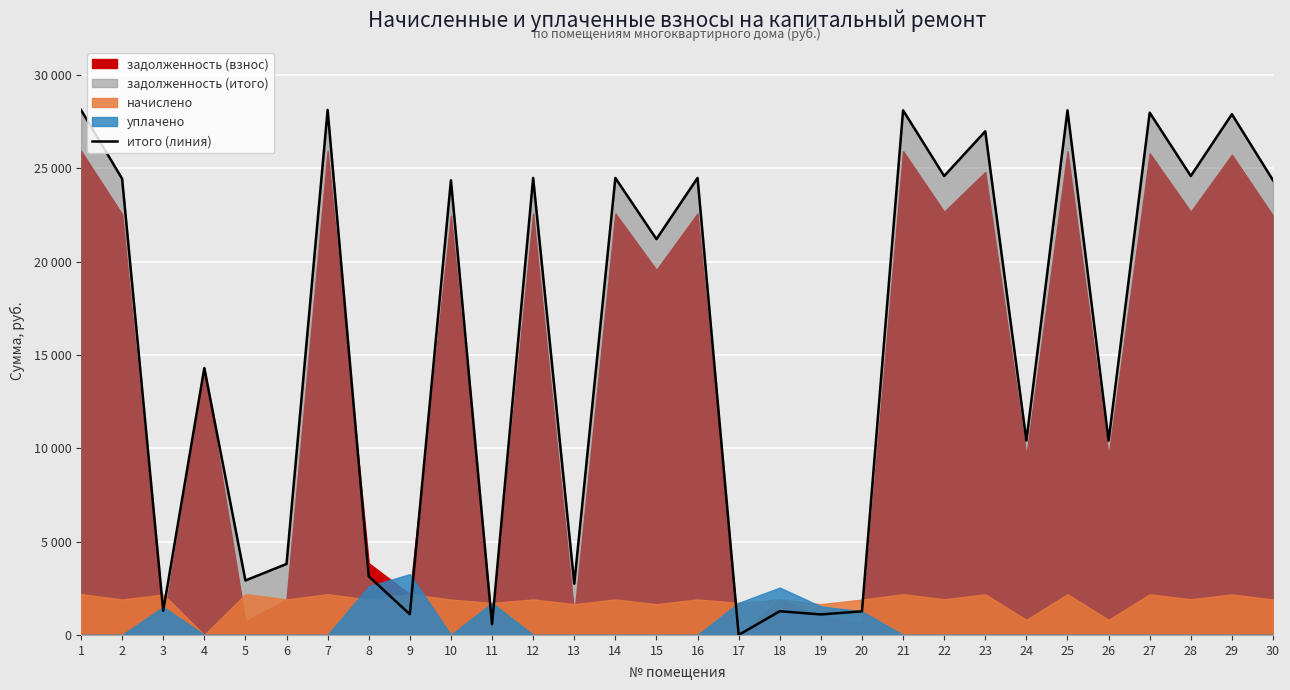

Rank the categories by value from highest to lowest.

1, 7, 21, 25, 27, 29, 23, 22, 28, 12, 14, 16, 2, 10, 30, 15, 4, 24, 26, 6, 8, 5, 13, 3, 18, 20, 9, 19, 11, 17